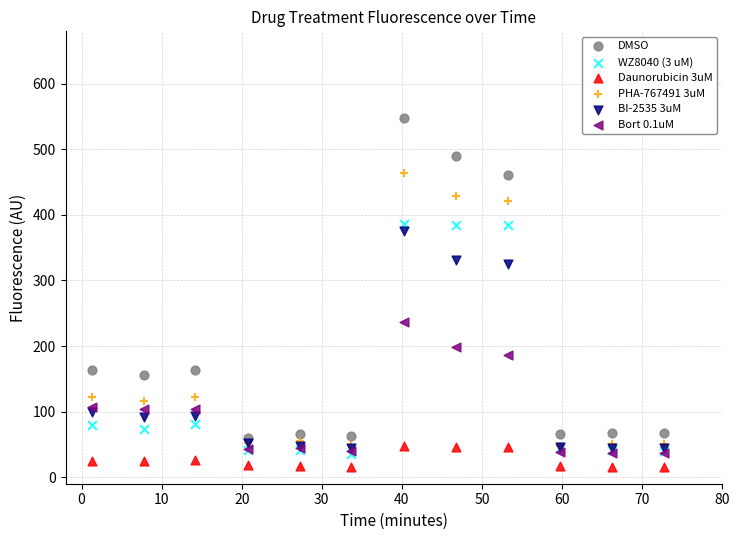

Which series contains the lowest Y value?

Daunorubicin 3uM